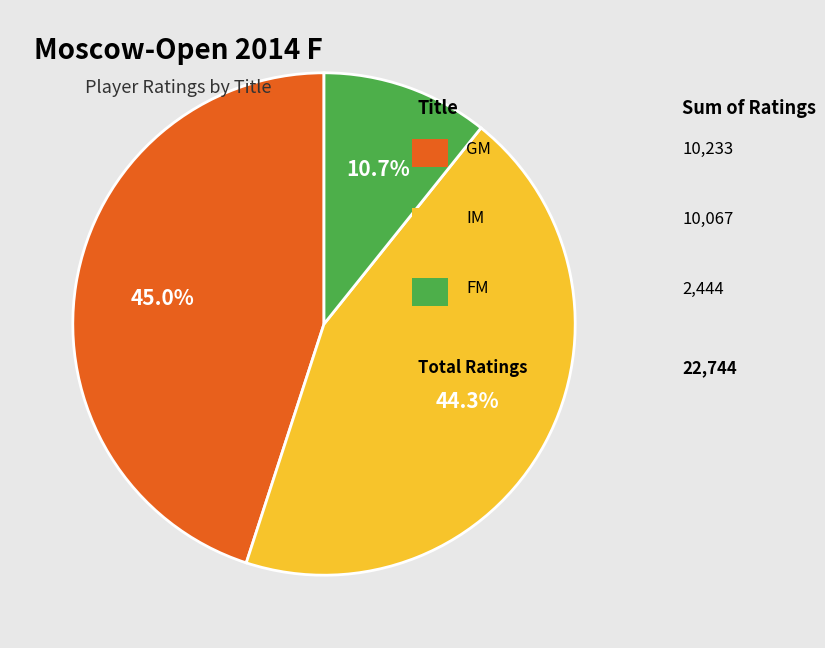

Does any single category account for the majority?

No